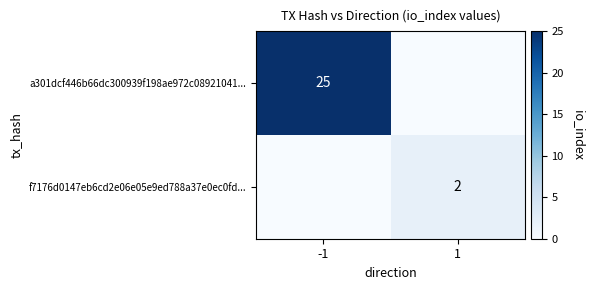

The f7176d0147eb6cd2e06e05e9ed788a37e0ec0fd... series shows 2 at 1. True or false?

True